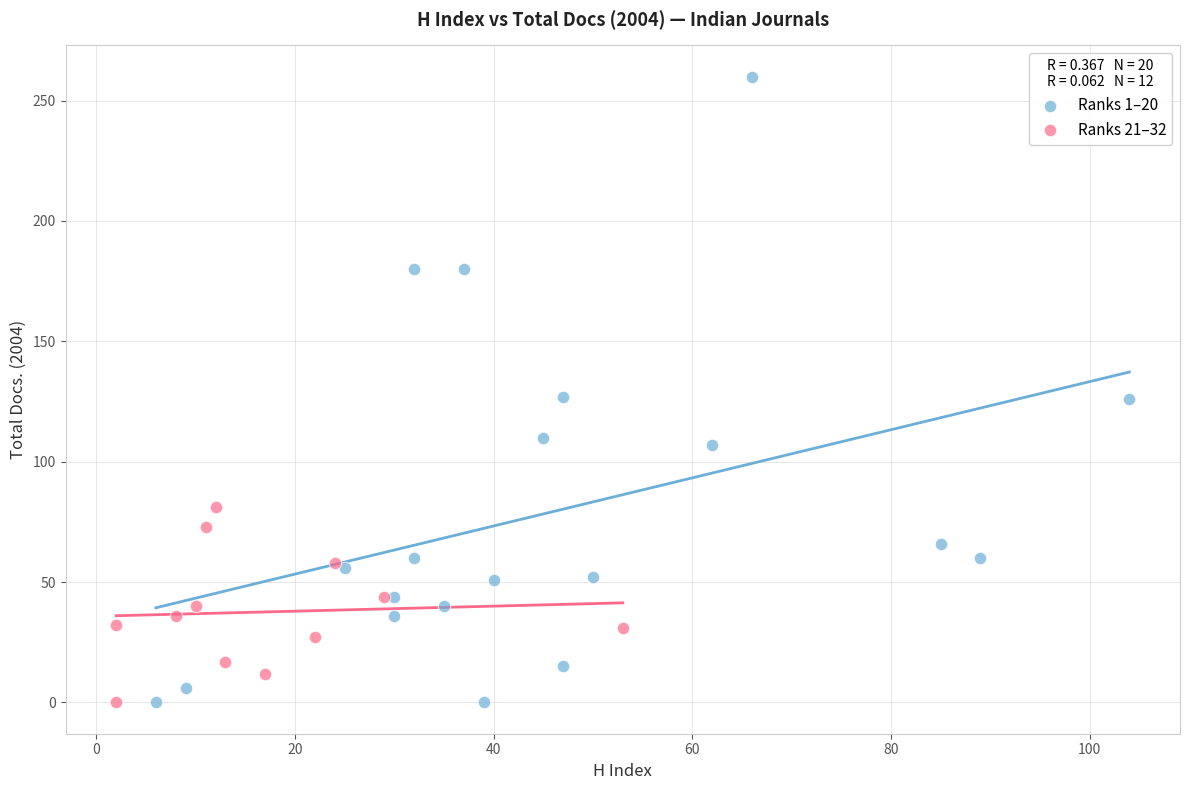

Which series reaches the maximum Y coordinate?

Ranks 1–20